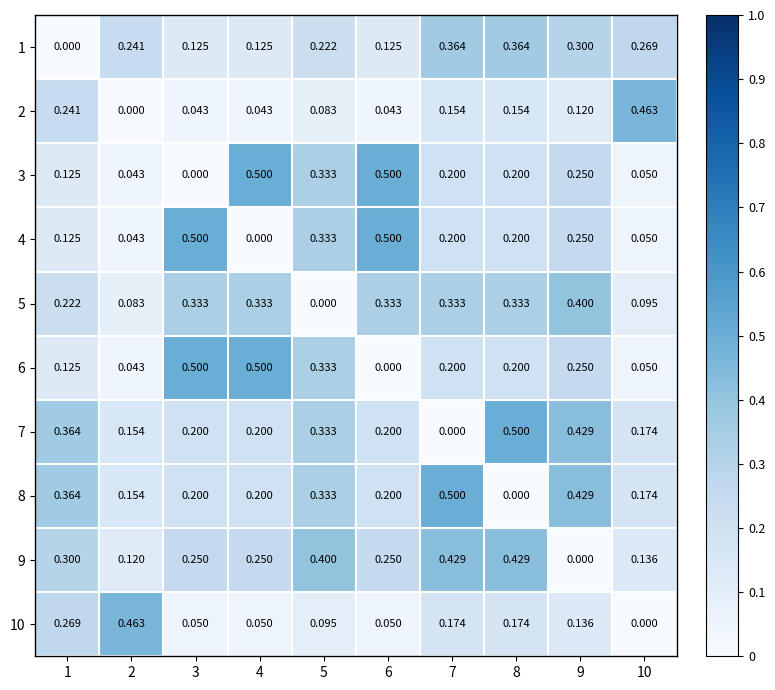

How many distinct data groups are displayed?

10